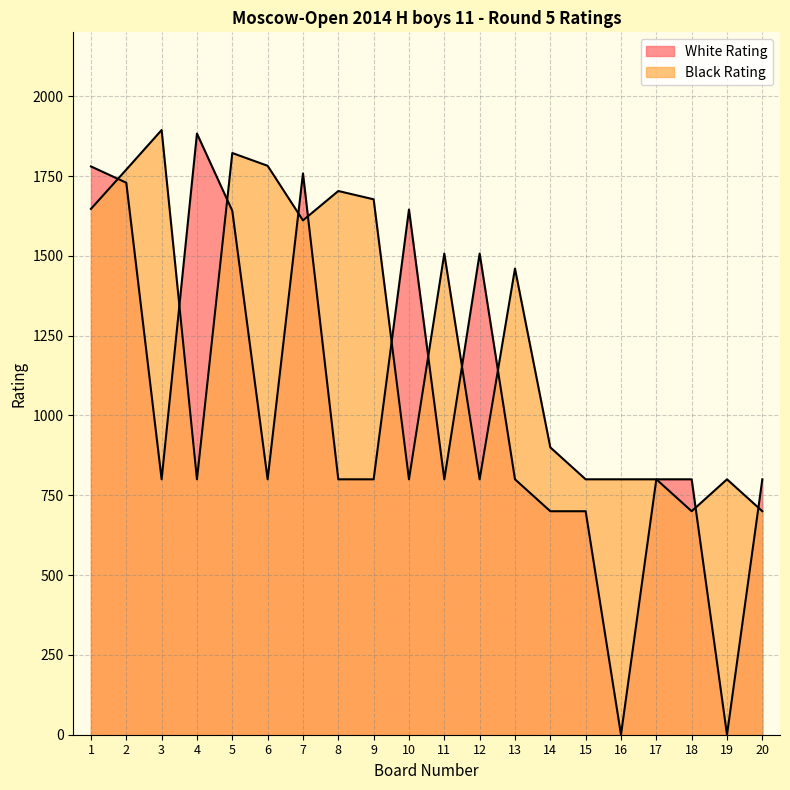

Is it true that Black Rating equals 1894 at 3?

True